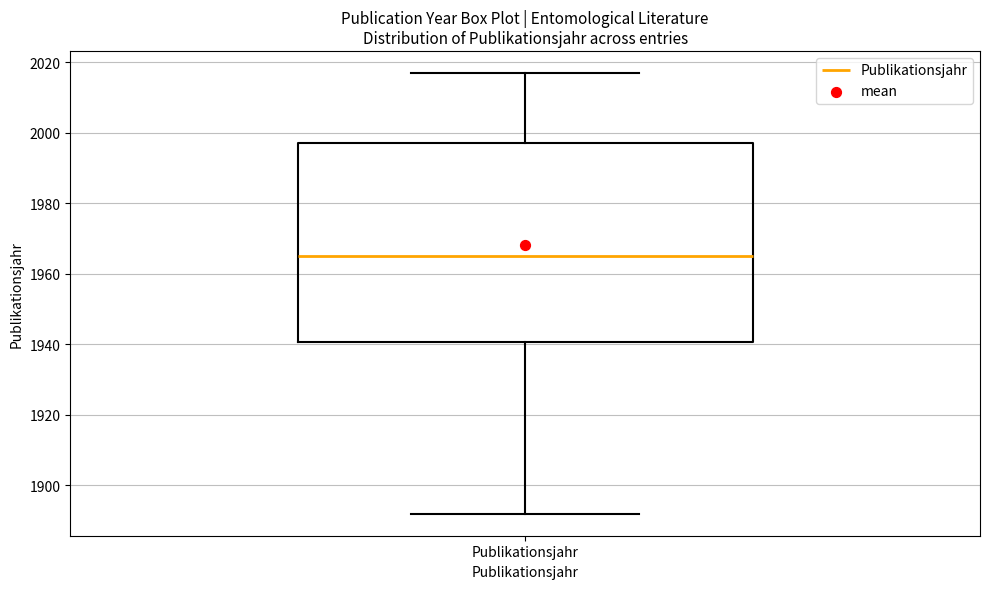

Read this box plot against the y-axis: the position of the median line, the range covered by the box, and the ends of both whiskers. The values are not printed on the chart, so give them approximately, as read against the axis.

median 1966, box 1940 to 1998, whiskers 1892 to 2018